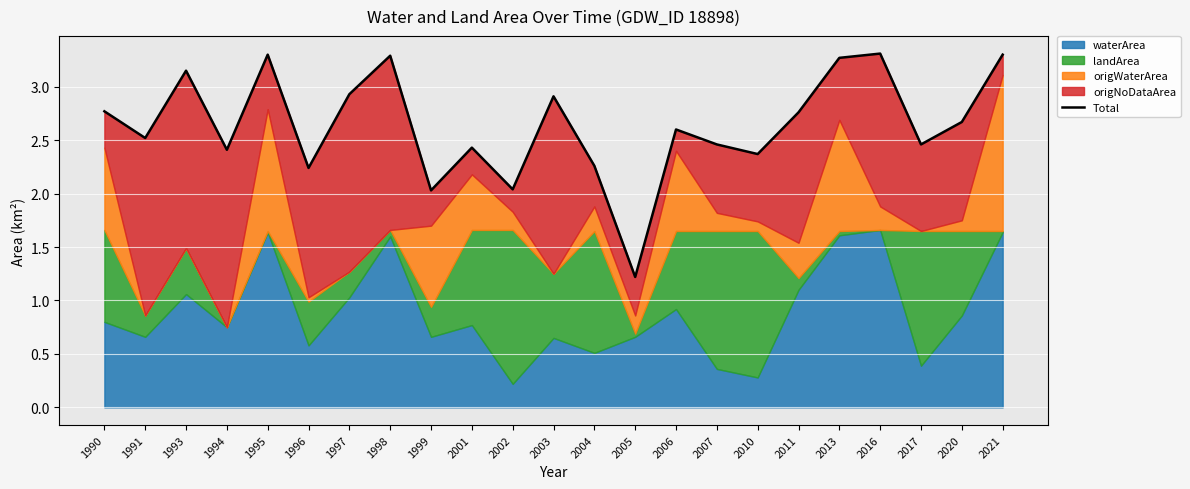

Between 2010 and 2002, which is larger?

2010